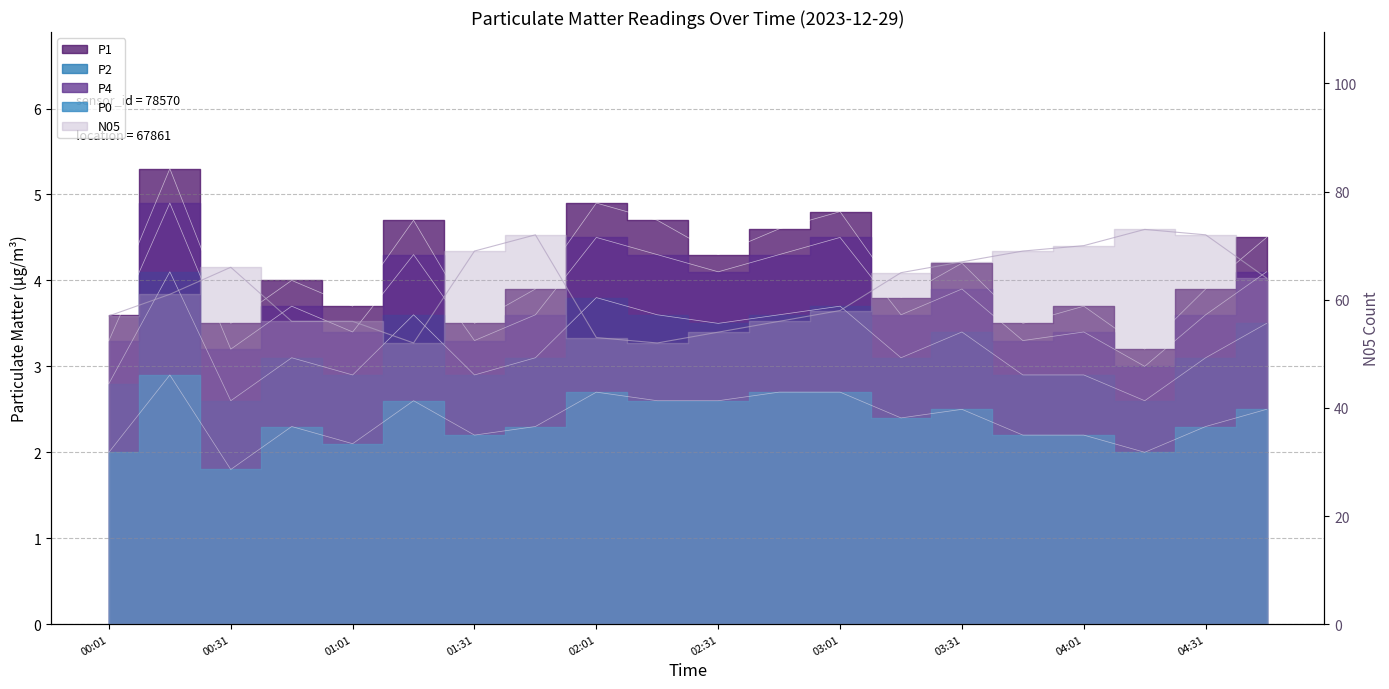

Is it true that P2 equals 6.1 at 01:16?

False